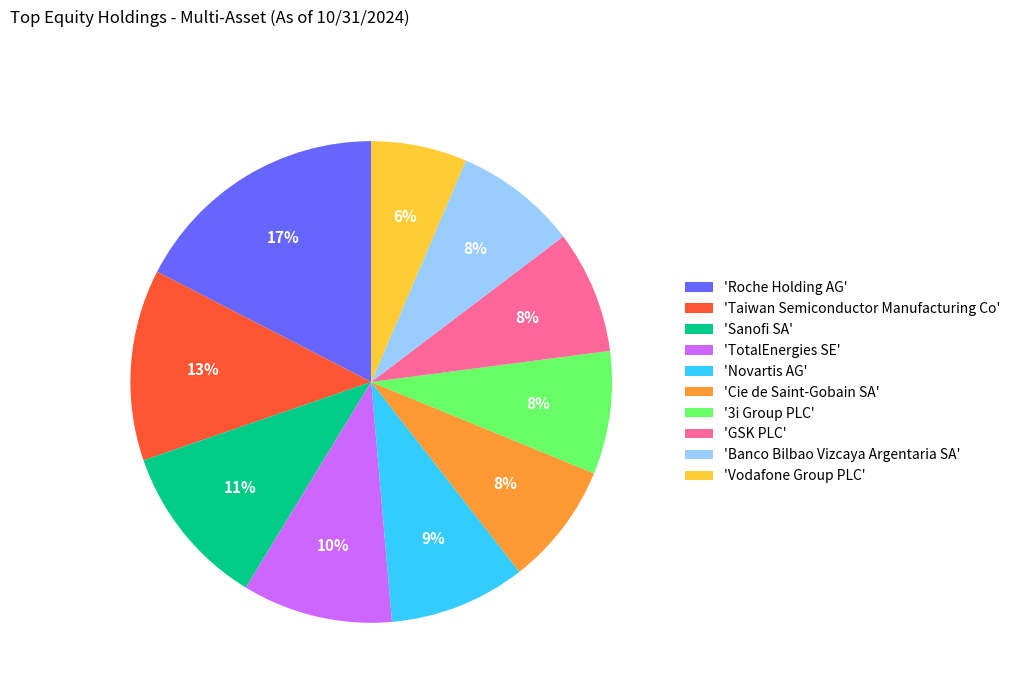

How many segments does this pie chart have?

10